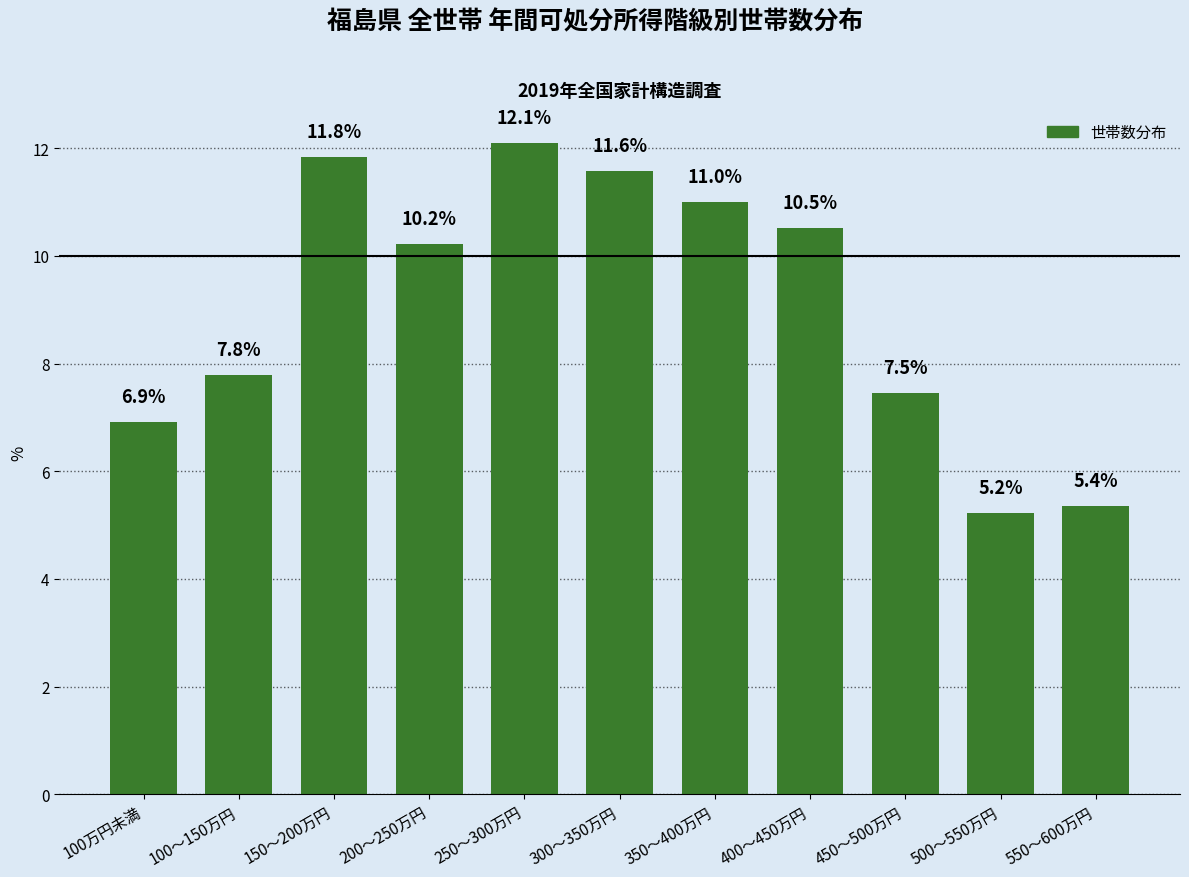

Between 150～200万円 and 200～250万円, which is larger?

150～200万円